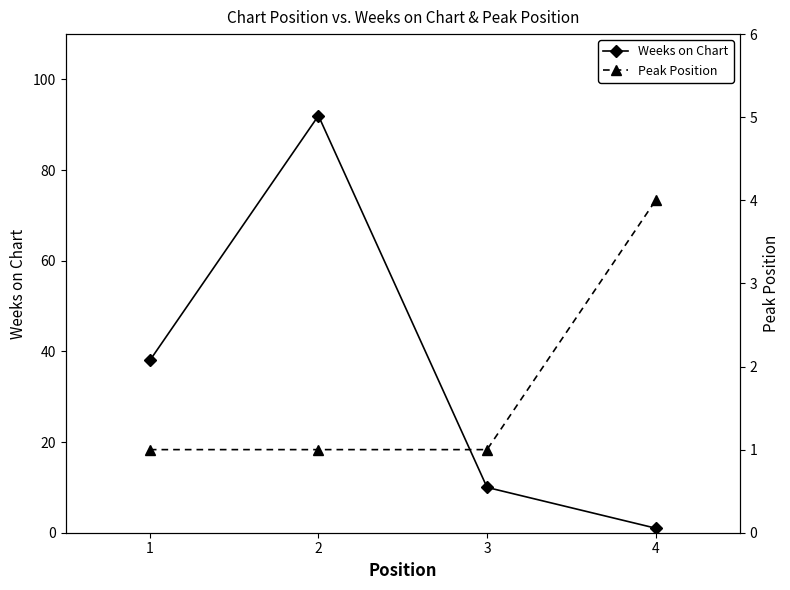

At which label does Peak Position reach its peak?

4